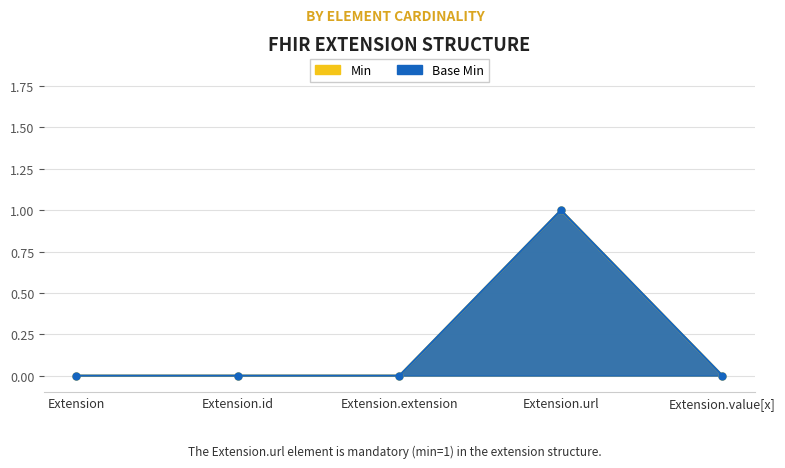

True or false: Min has more than 1 points higher than both neighbors.

False